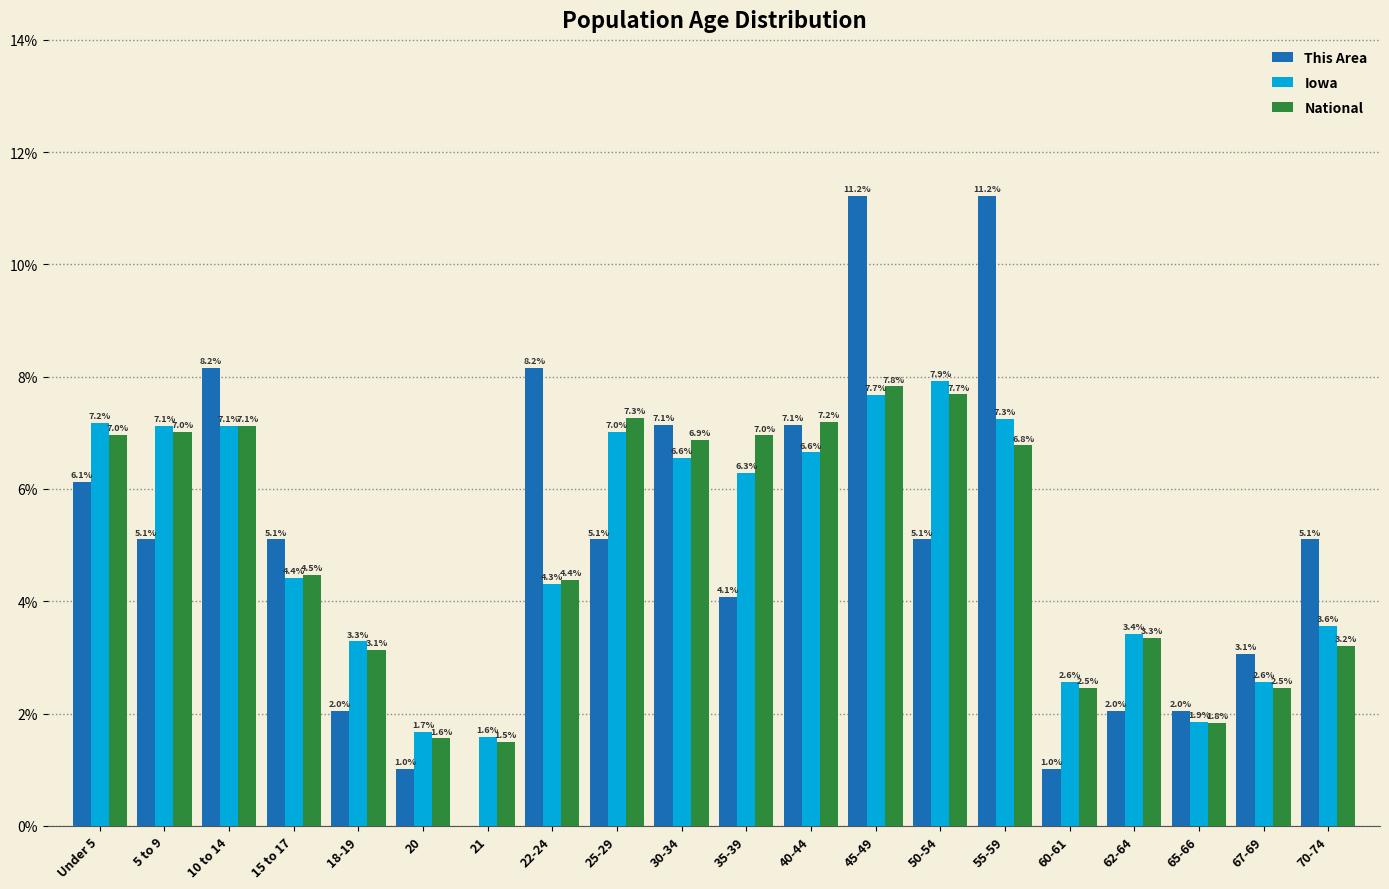

Reading left to right, transcribe all the data shown in this chart.

This Area: Under 5=6.1	5 to 9=5.1	10 to 14=8.2	15 to 17=5.1	18-19=2.0	20=1.0	21=0.0	22-24=8.2	25-29=5.1	30-34=7.1	35-39=4.1	40-44=7.1	45-49=11.2	50-54=5.1	55-59=11.2	60-61=1.0	62-64=2.0	65-66=2.0	67-69=3.1	70-74=5.1
Iowa: Under 5=7.2	5 to 9=7.1	10 to 14=7.1	15 to 17=4.4	18-19=3.3	20=1.7	21=1.6	22-24=4.3	25-29=7.0	30-34=6.6	35-39=6.3	40-44=6.6	45-49=7.7	50-54=7.9	55-59=7.3	60-61=2.6	62-64=3.4	65-66=1.9	67-69=2.6	70-74=3.6
National: Under 5=7.0	5 to 9=7.0	10 to 14=7.1	15 to 17=4.5	18-19=3.1	20=1.6	21=1.5	22-24=4.4	25-29=7.3	30-34=6.9	35-39=7.0	40-44=7.2	45-49=7.8	50-54=7.7	55-59=6.8	60-61=2.5	62-64=3.3	65-66=1.8	67-69=2.5	70-74=3.2